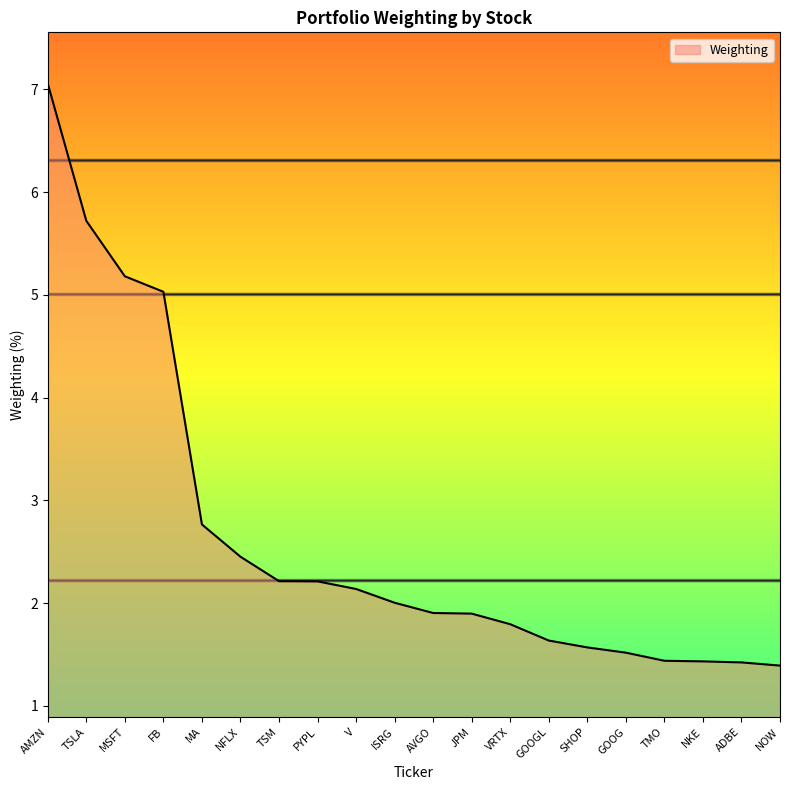

Does the chart have visible grid lines?

No